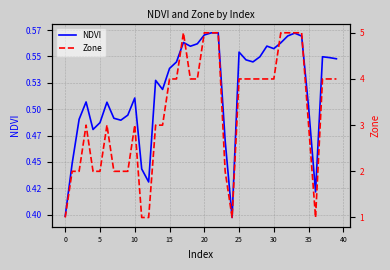

True or false: NDVI has more than 1 points higher than both neighbors.

True